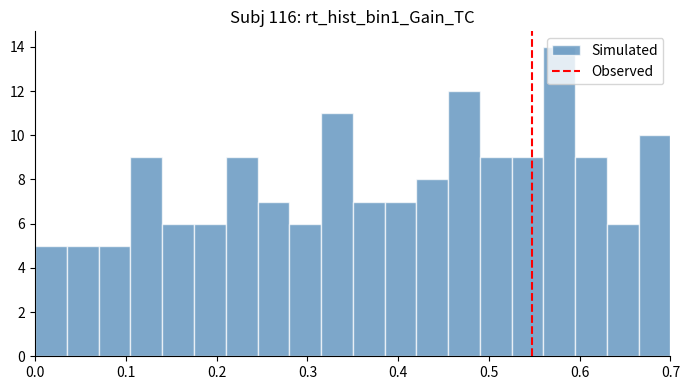

Read against the x-axis, roughly where is the centre of the tallest bar?

0.58